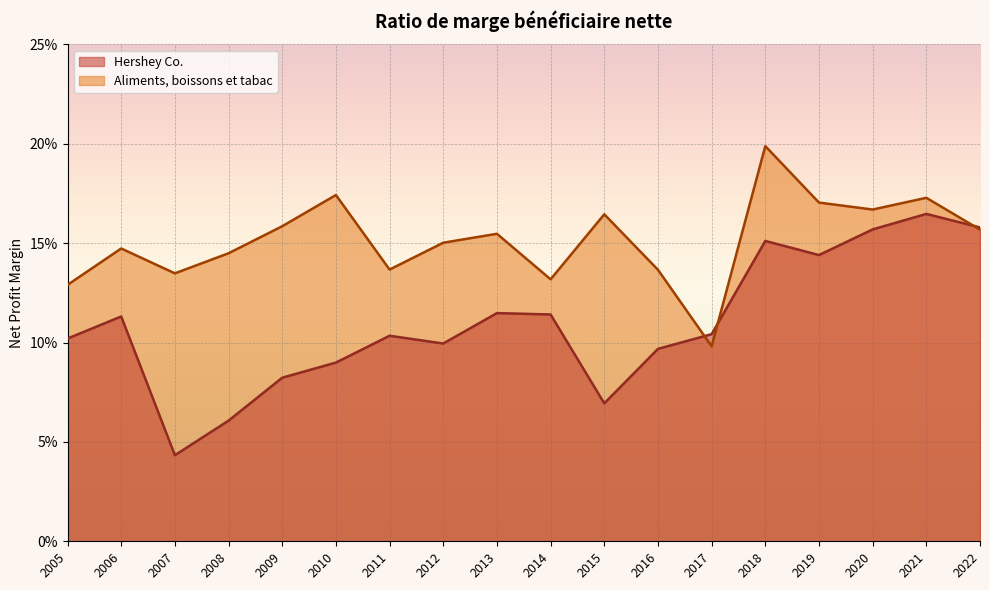

Which series has the largest total across all categories?

Aliments, boissons et tabac